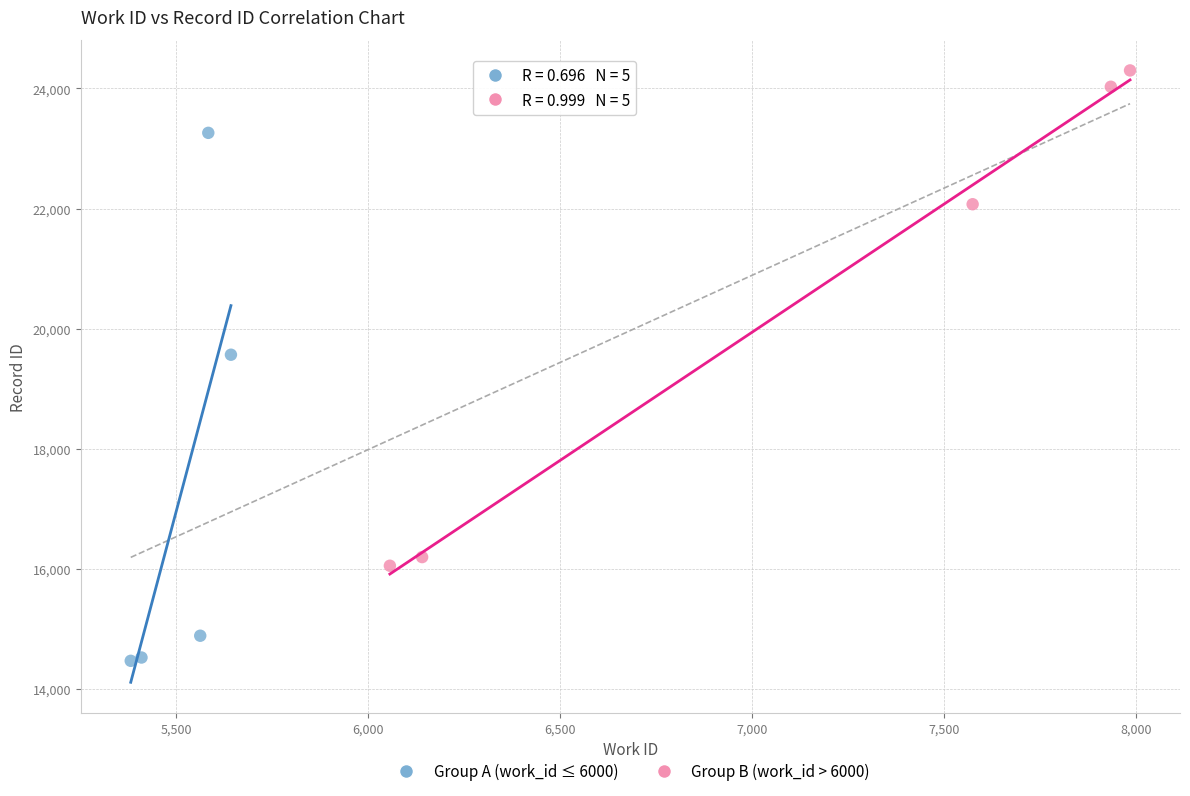

Which series contains the lowest Y value?

Group A (work_id ≤ 6000)